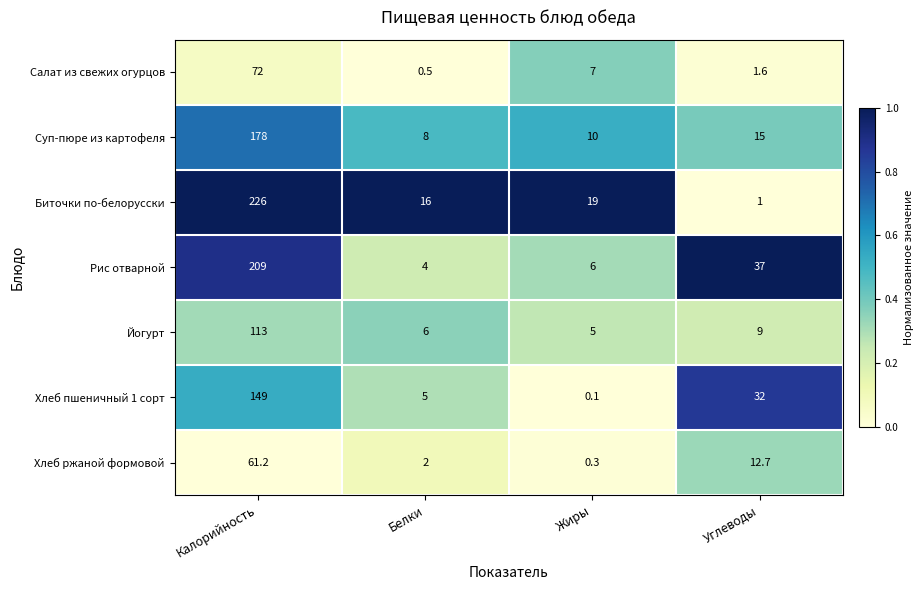

Count the number of categories in the chart.

4